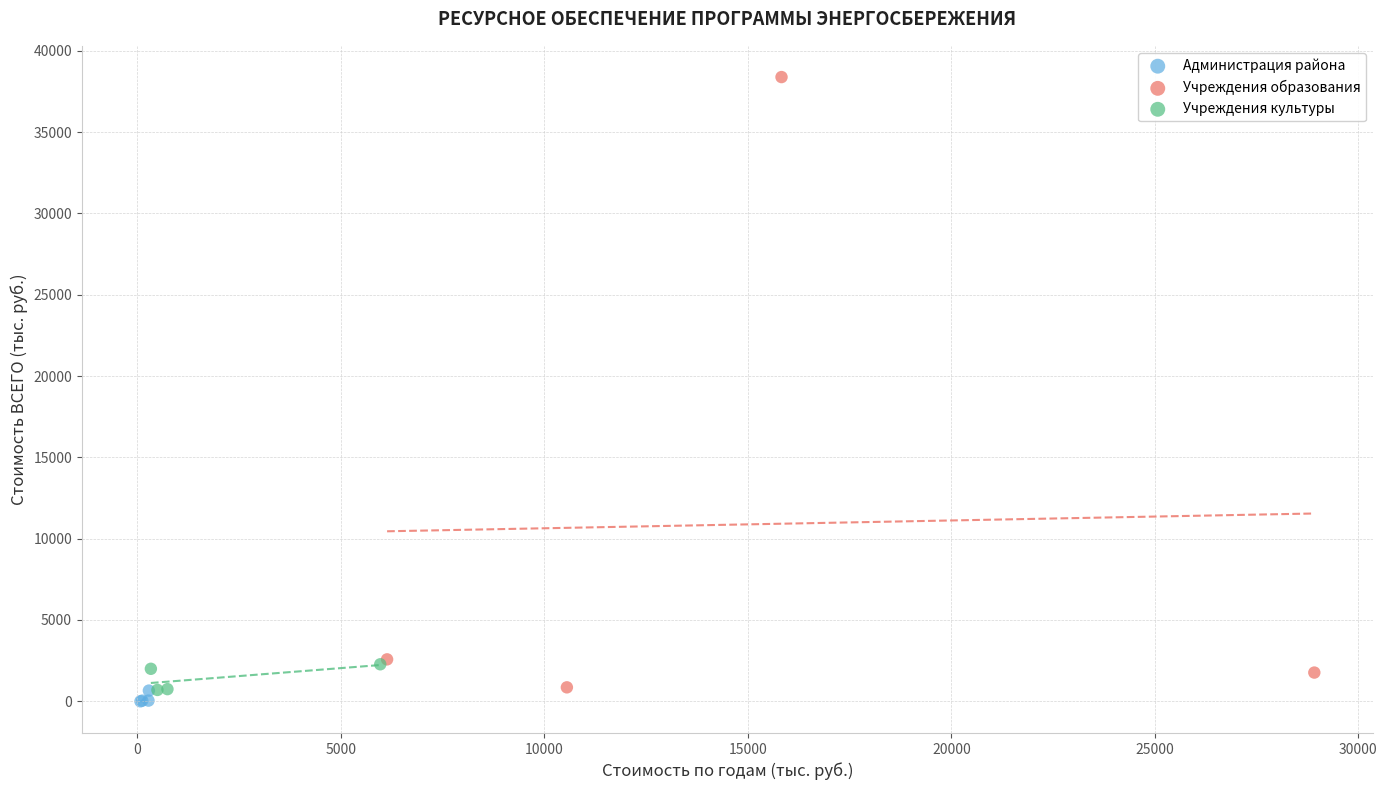

Which series has the widest spread of Y values?

Учреждения образования